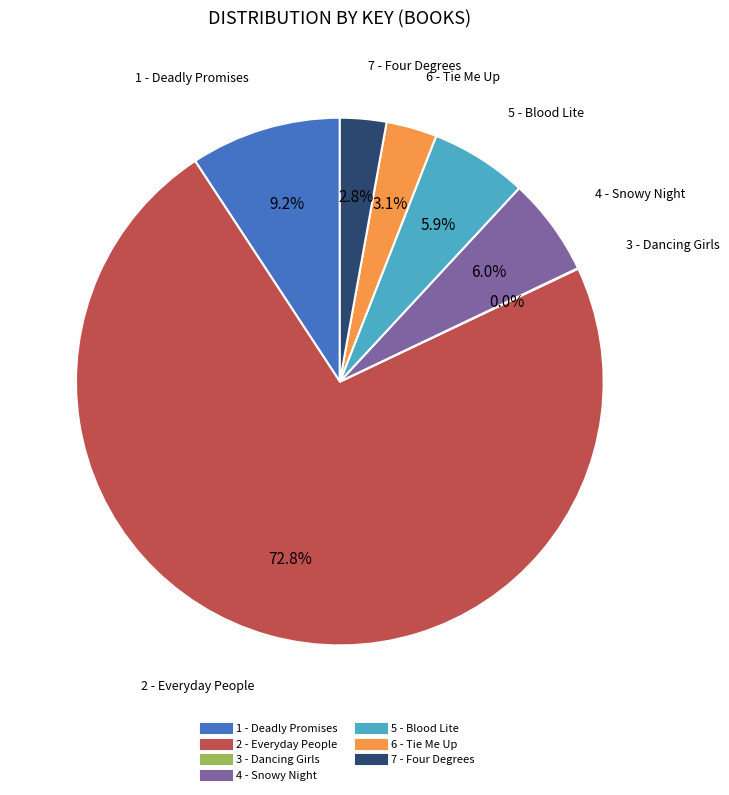

Which slice is the largest?

2 - Everyday People